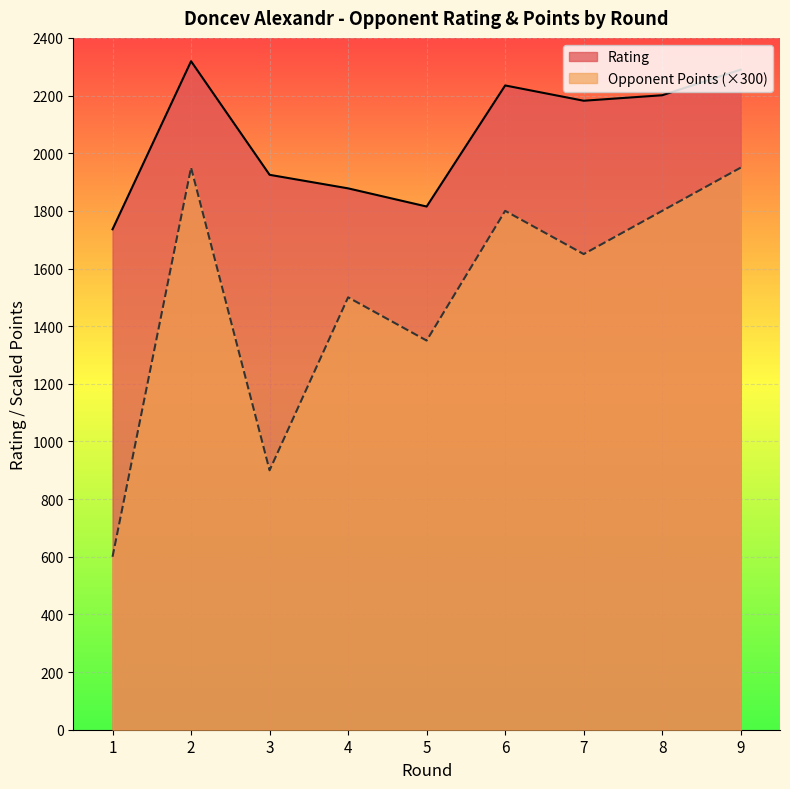

At which category is the sum across all series the highest?

2